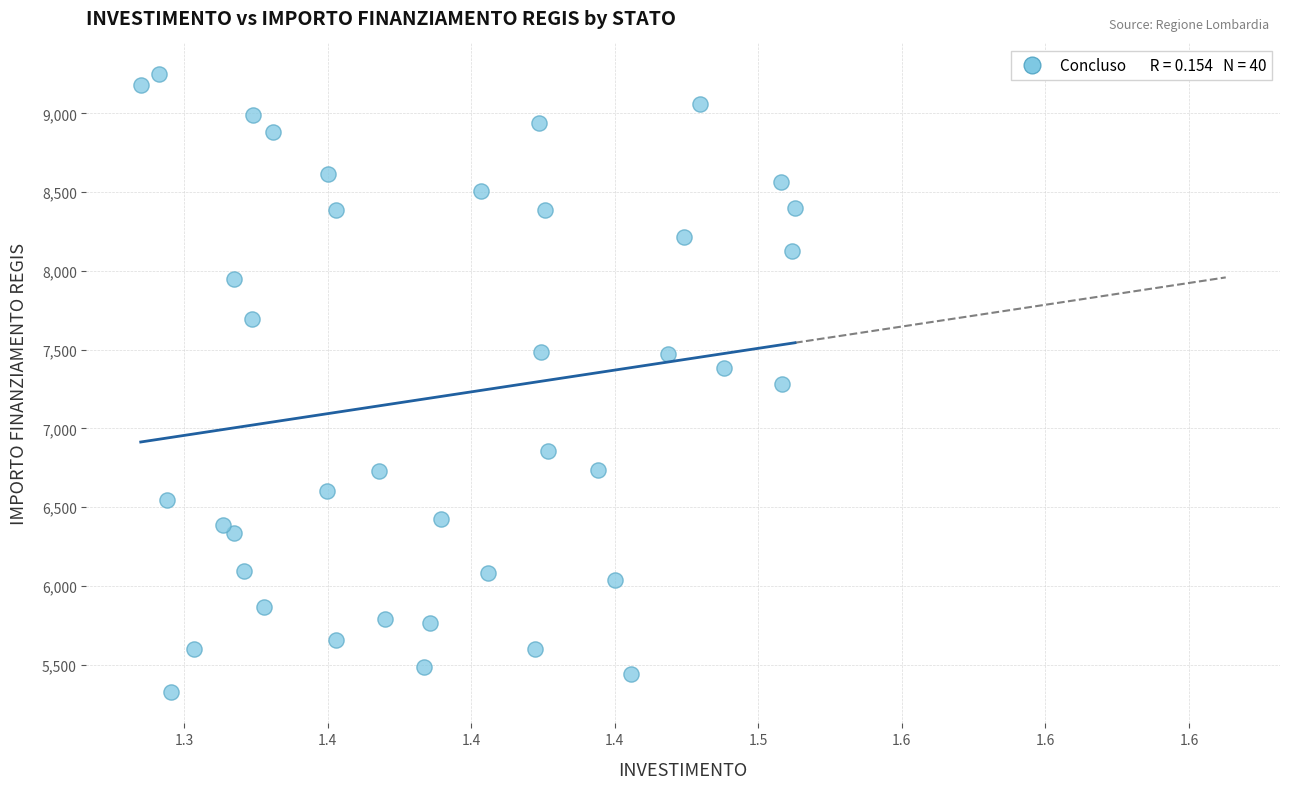

What is the range of Y values (max minus min)?

3925.5